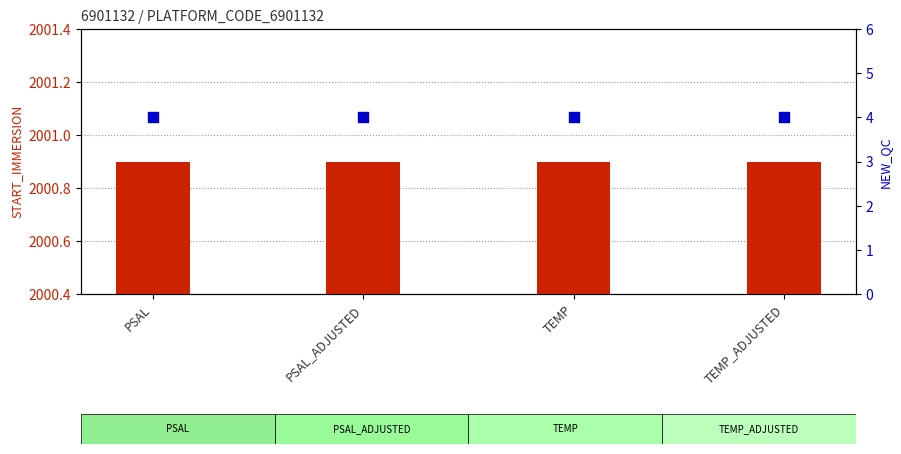

Which series contains the highest Y value?

start immersion value